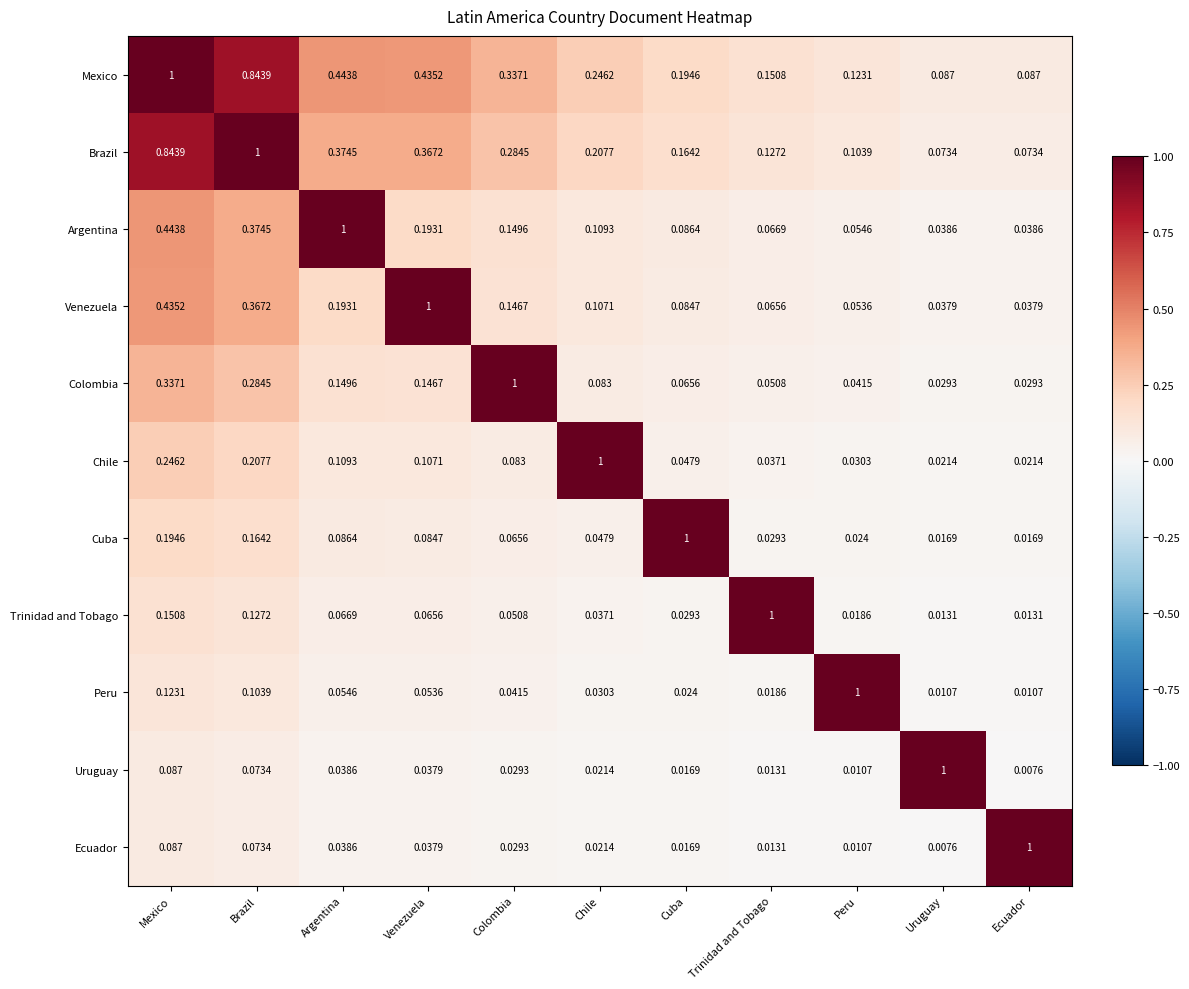

At which label is Ecuador closest to 0?

Uruguay